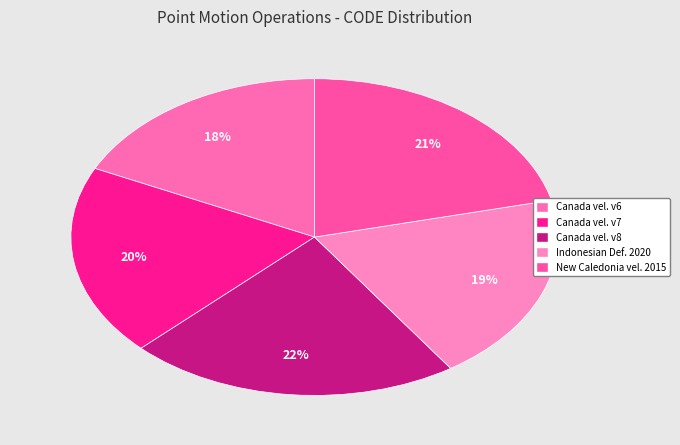

Count the number of slices in the pie.

5